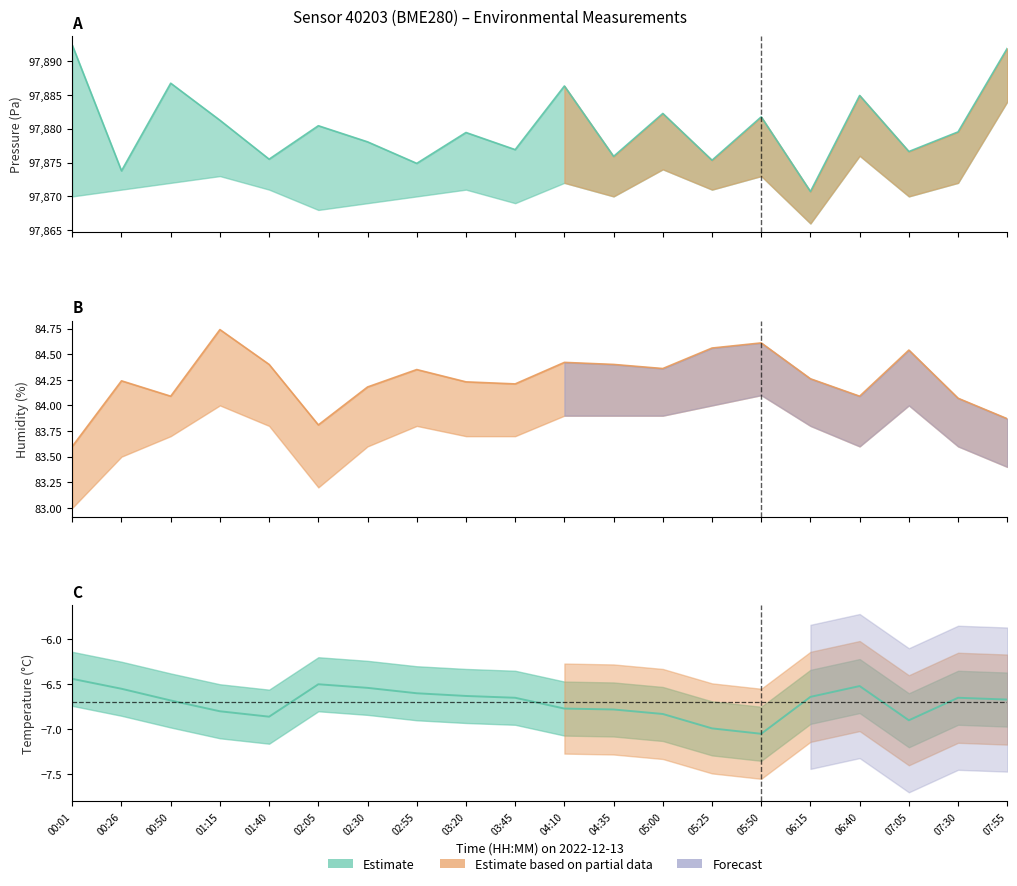

What is the average value of the temperature series?

-6.7